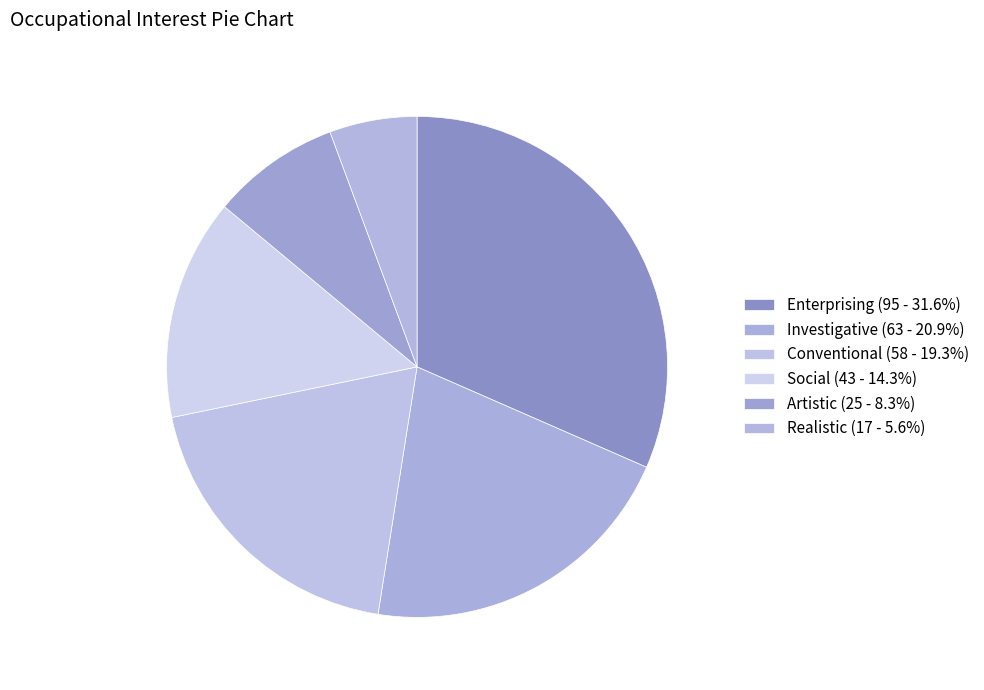

How many segments does this pie chart have?

6